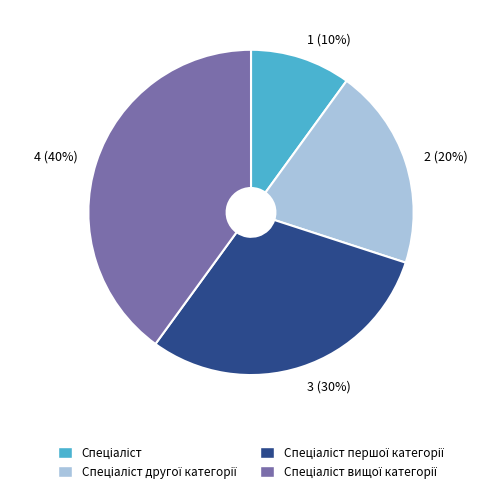

To the nearest percent, what is the average slice percentage?

25%